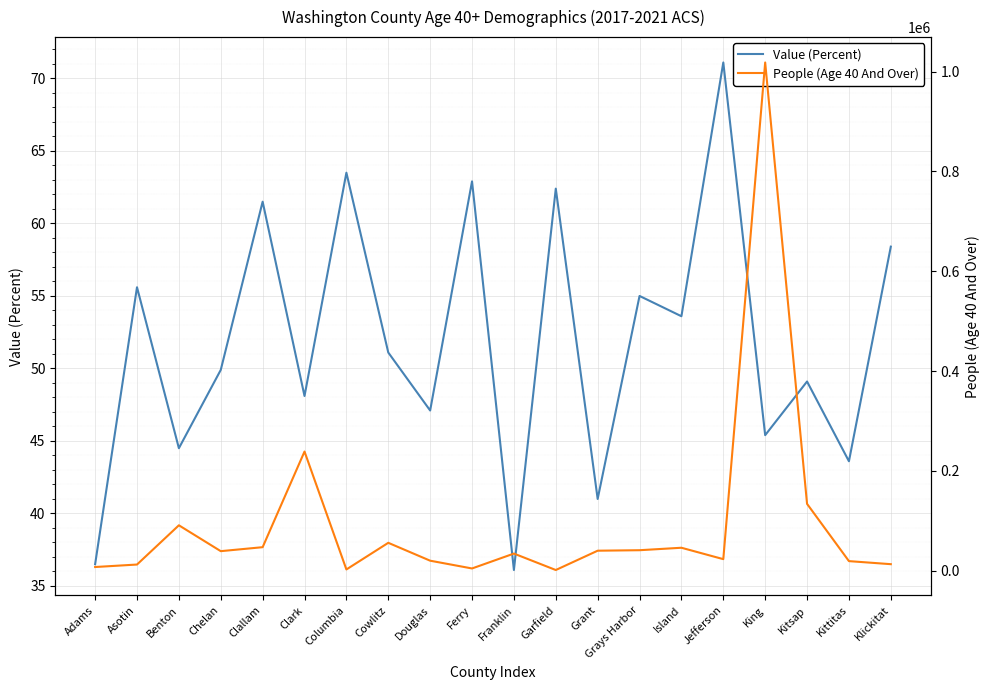

At which category is the sum across all series the highest?

King